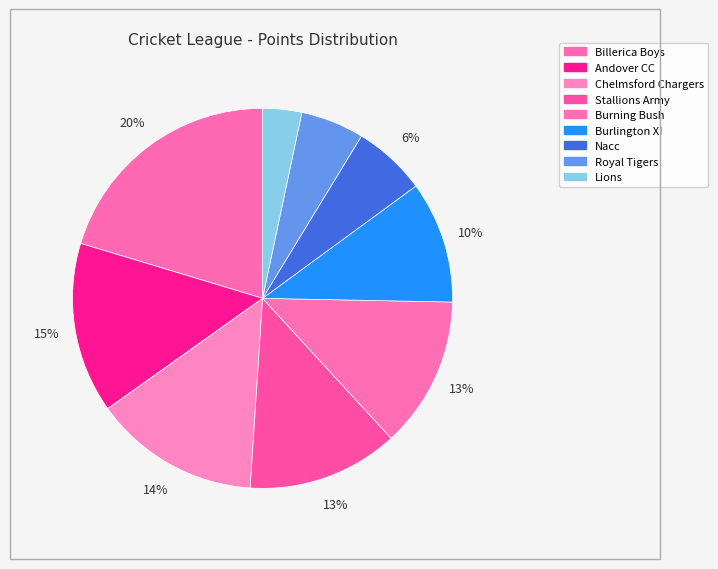

What is the total percentage of Royal Tigers and Burlington XI?

15.8%